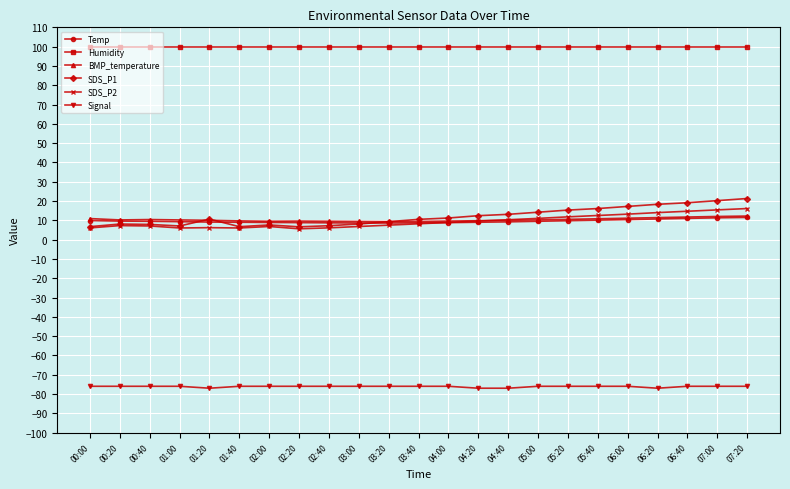

What is the minimum value for Temp?

8.6